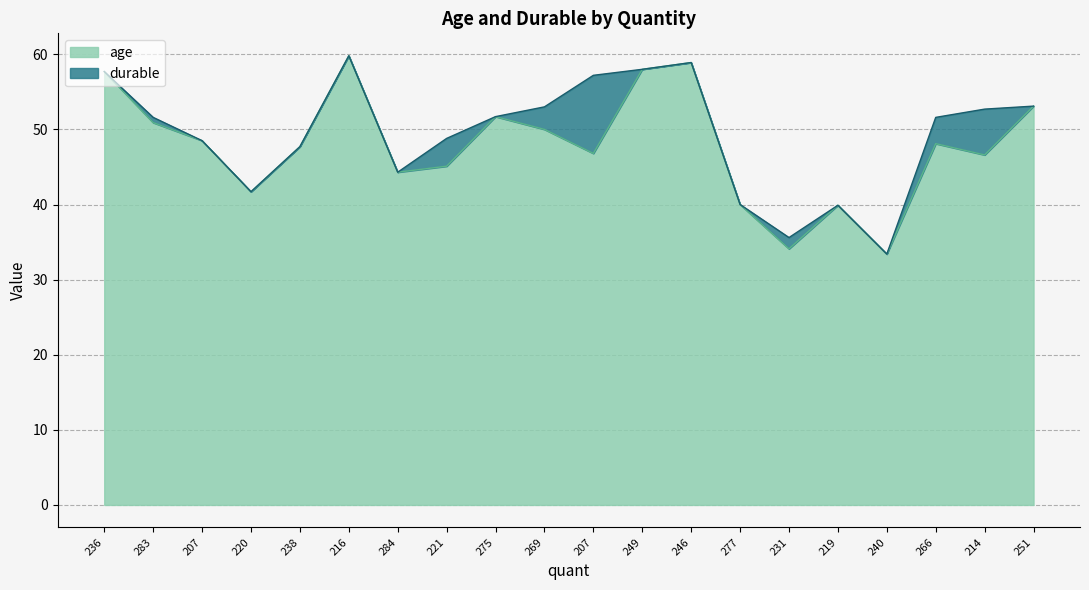

Reading left to right, extract all data points from this chart.

236=57.7	283=50.9	207=48.5	220=41.7	238=47.7	216=59.8	284=44.3	221=45.1	275=51.7	269=50.0	207=46.8	249=58.0	246=58.9	277=40.0	231=34.1	219=39.9	240=33.4	266=48.1	214=46.6	251=53.1